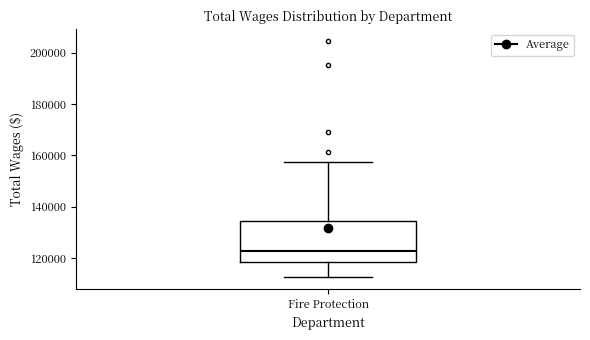

Read this box plot against the y-axis: the position of the median line, the range covered by the box, and the ends of both whiskers. The values are not printed on the chart, so give them approximately, as read against the axis.

median 122000, box 118000 to 134000, whiskers 112000 to 158000